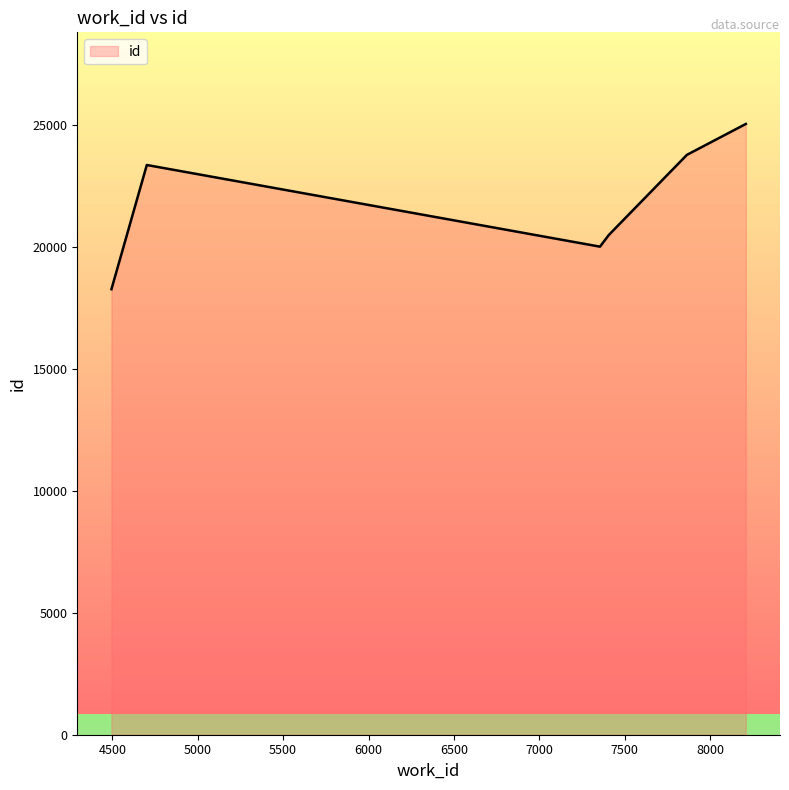

Does the chart have visible grid lines?

No